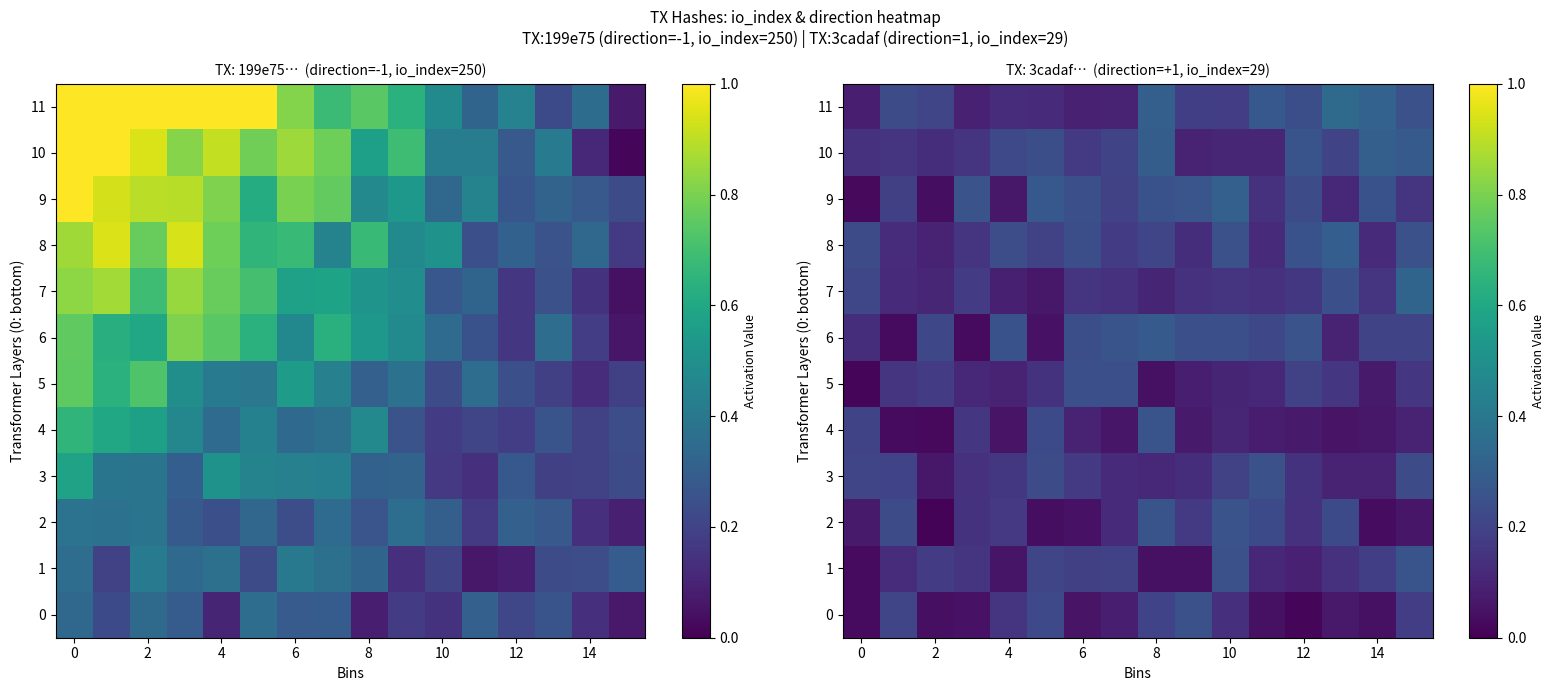

Which has a higher value, 11 or 8?

8